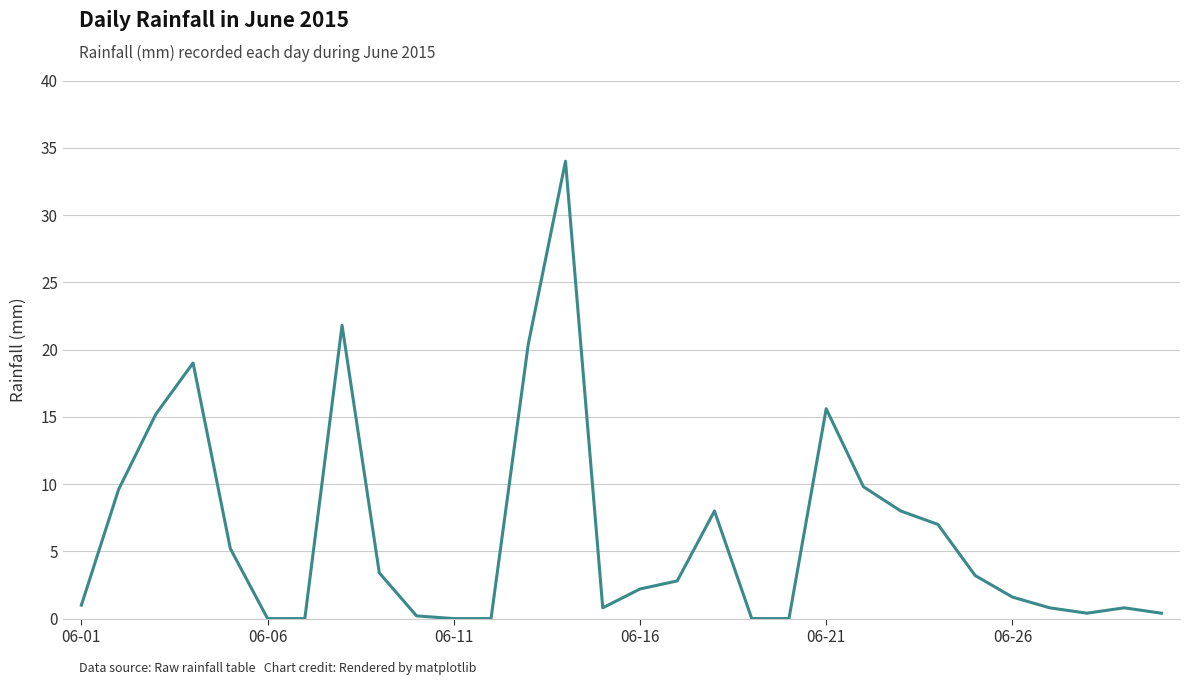

Reading left to right, what are all the values shown in this chart?

1.0	9.6	15.2	19.0	5.2	0.0	0.0	21.8	3.4	0.2	0.0	0.0	20.4	34.0	0.8	2.2	2.8	8.0	0.0	0.0	15.6	9.8	8.0	7.0	3.2	1.6	0.8	0.4	0.8	0.4